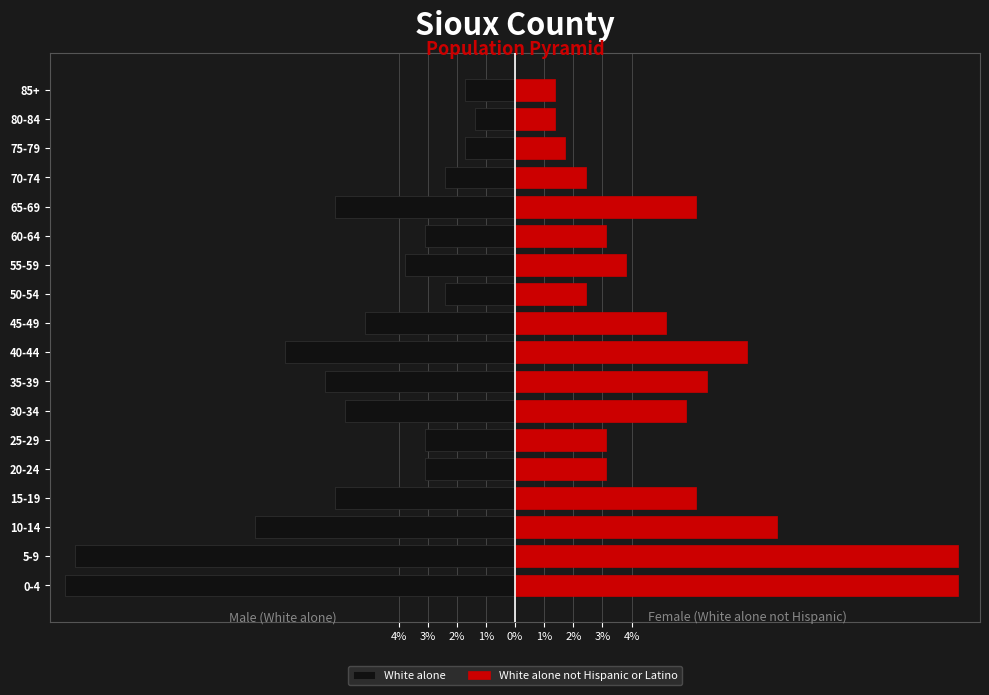

What is the value of the White alone not Hispanic or Latino bar at the 13th from the left?

3.1